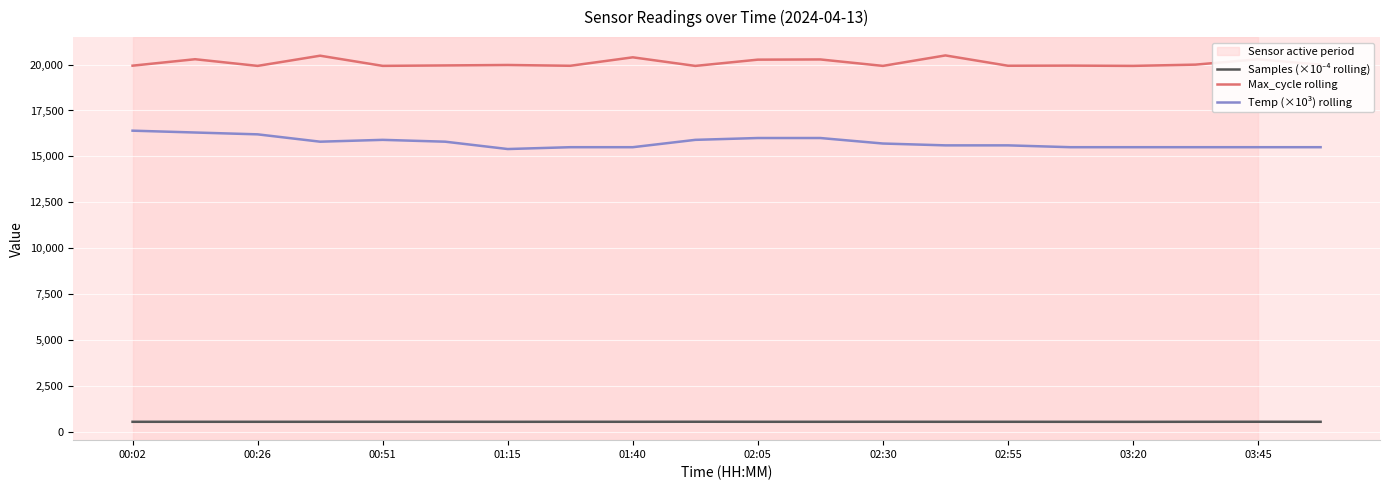

What is the minimum value shown in the chart?

542.6